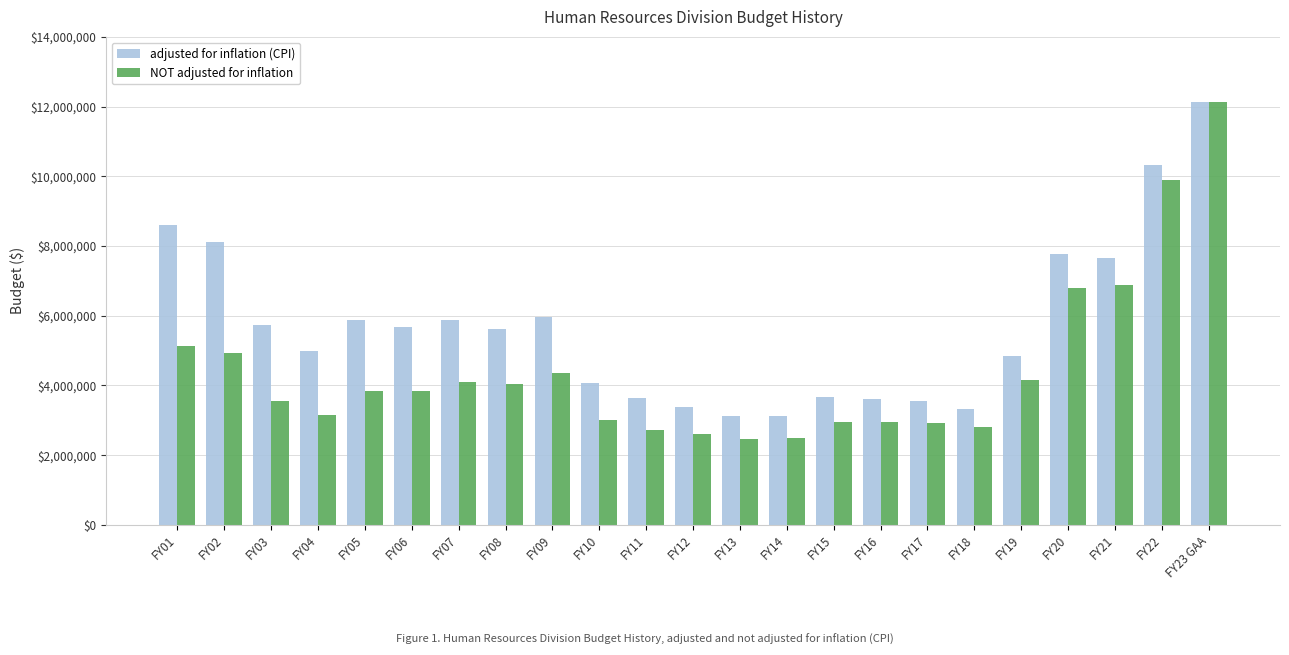

How many series are shown in this chart?

2